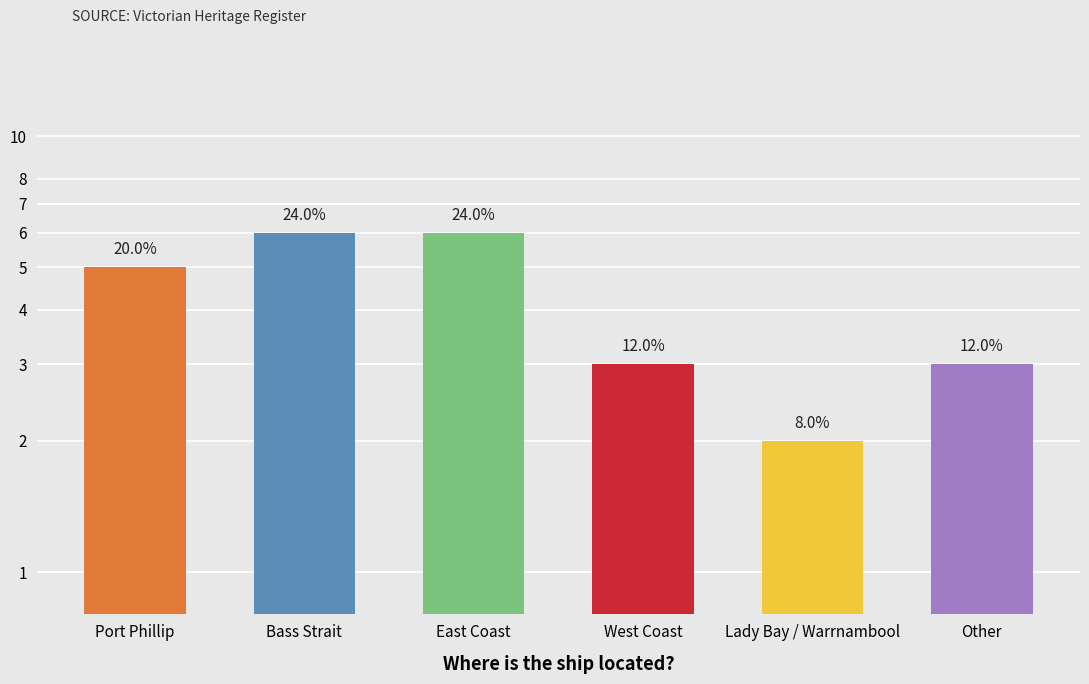

What is the change in value from East Coast to West Coast?

-3